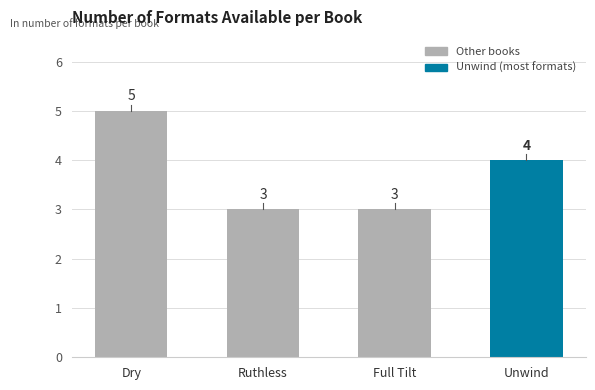

Are the bars horizontal?

No